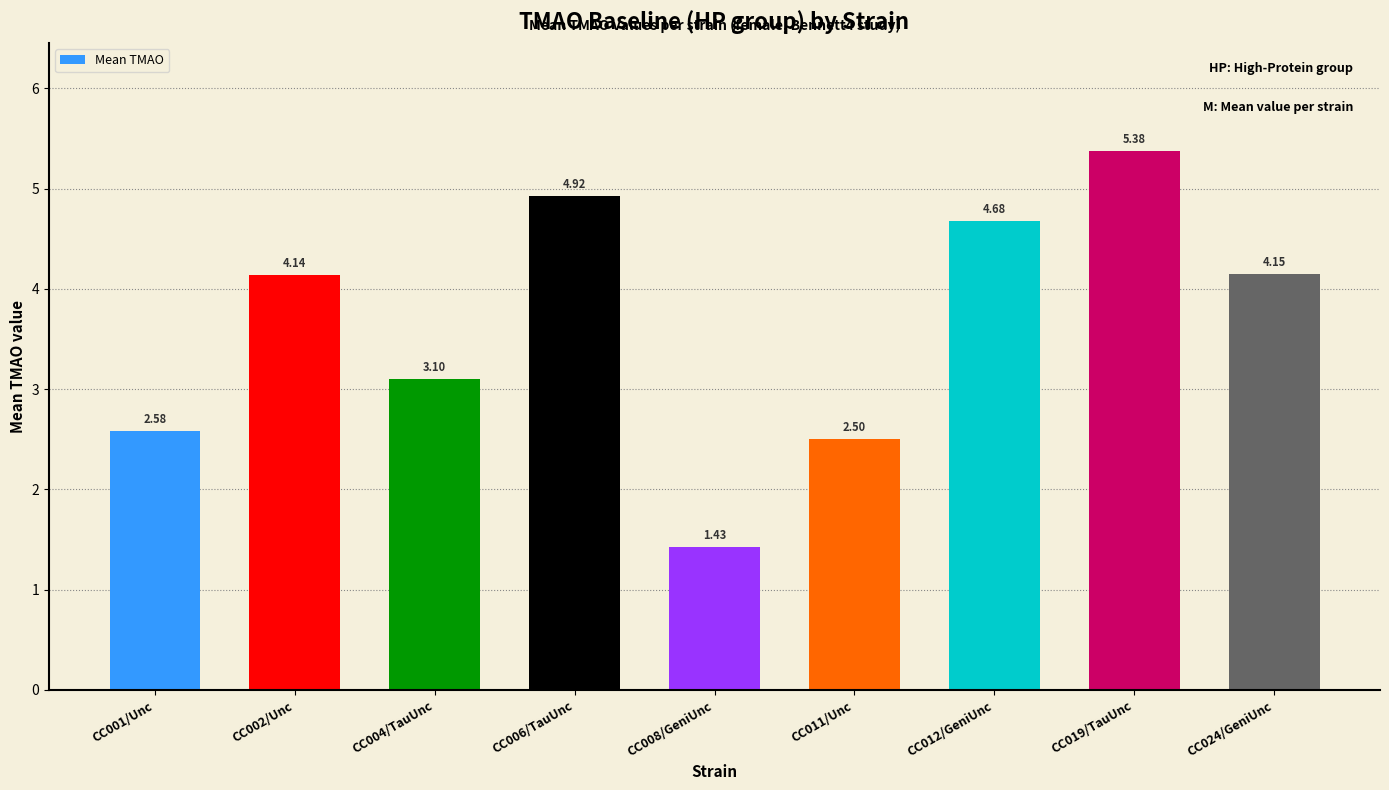

Between CC011/Unc and CC006/TauUnc, which is larger?

CC006/TauUnc